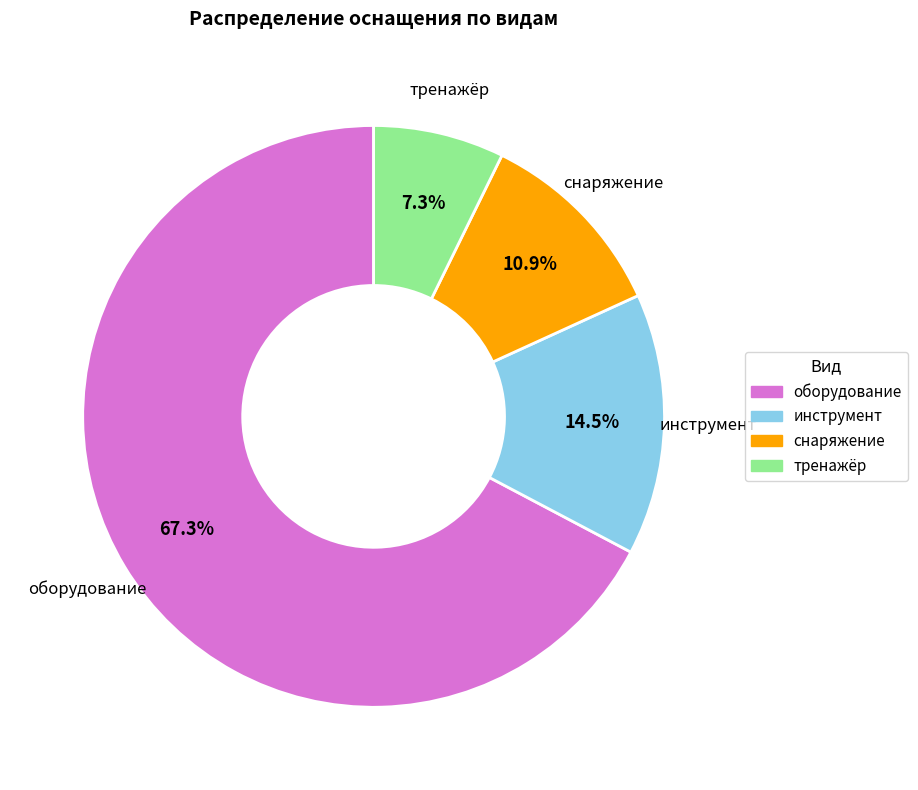

Between оборудование and инструмент, which is larger?

оборудование